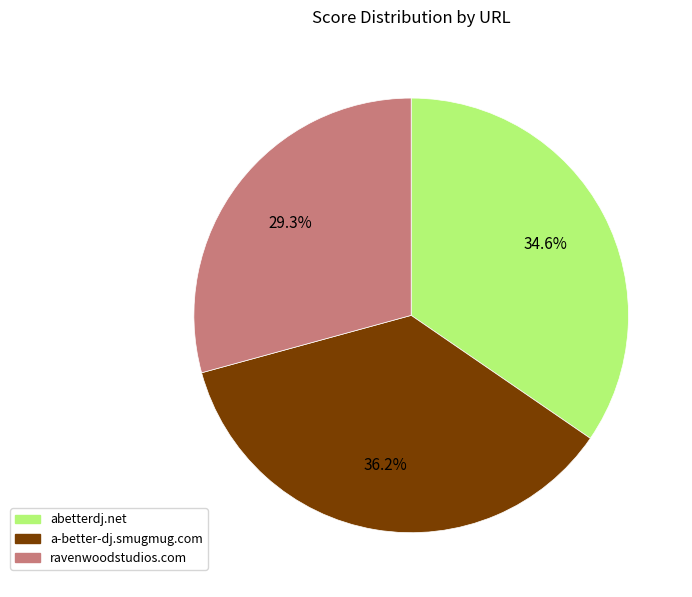

Do abetterdj.net and ravenwoodstudios.com together represent more than half of the pie?

Yes